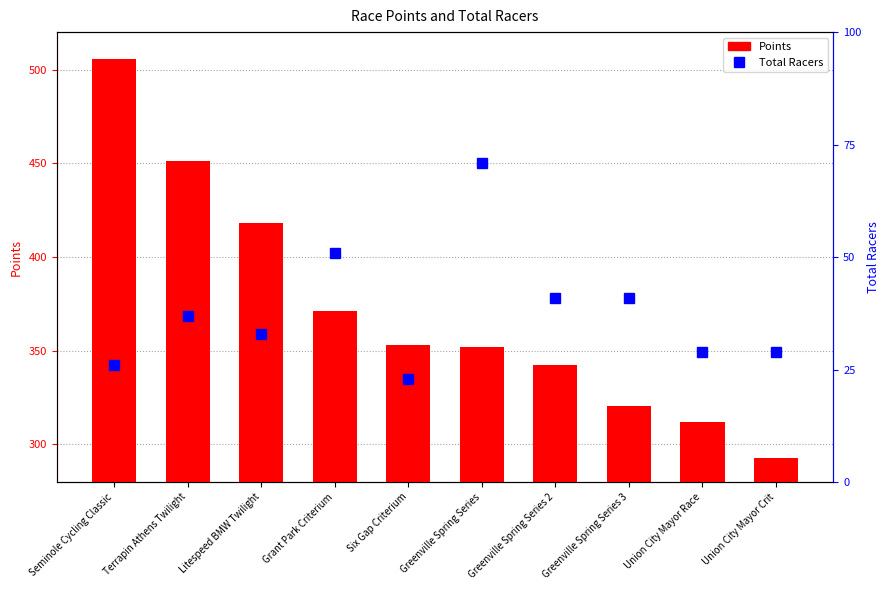

At which category does the chart reach its minimum across all series?

Six Gap Criterium